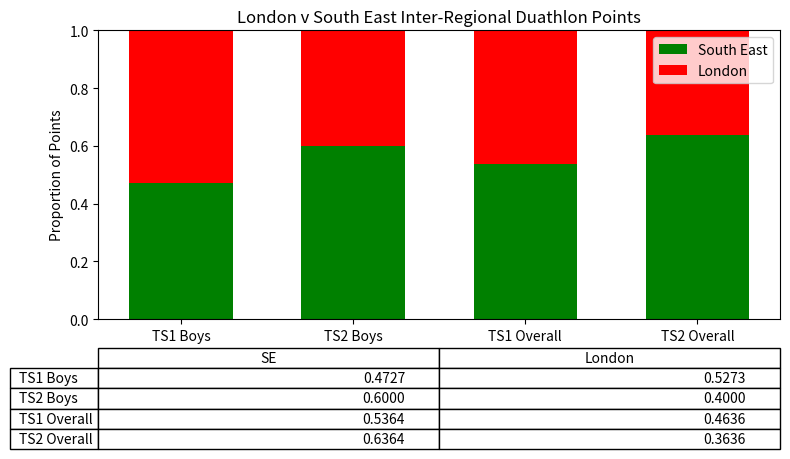

True or false: South East has a value of 0.3 at TS2 Overall.

False